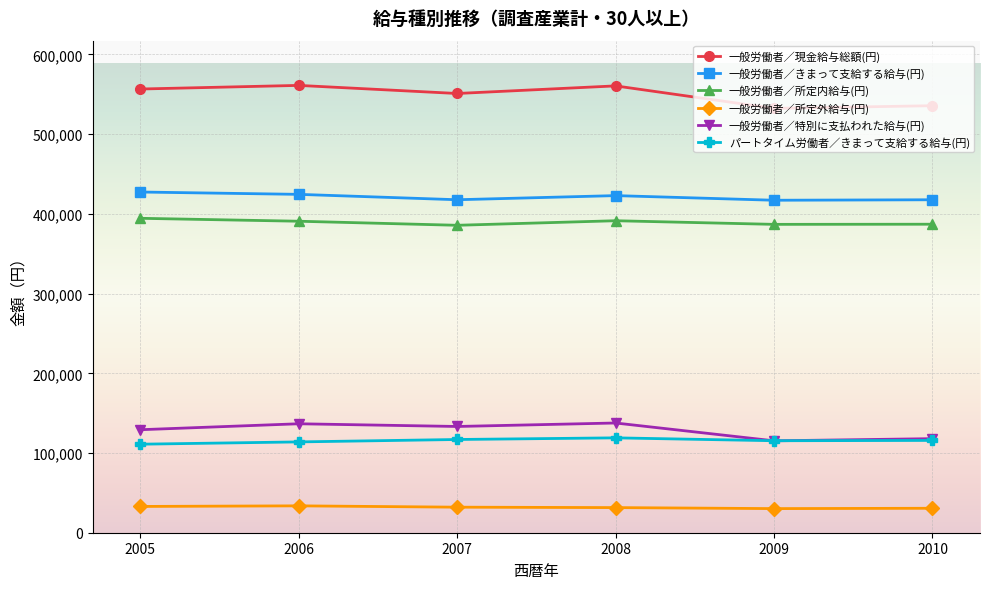

Which series changed the most between 2005 and 2010?

一般労働者／現金給与総額(円)